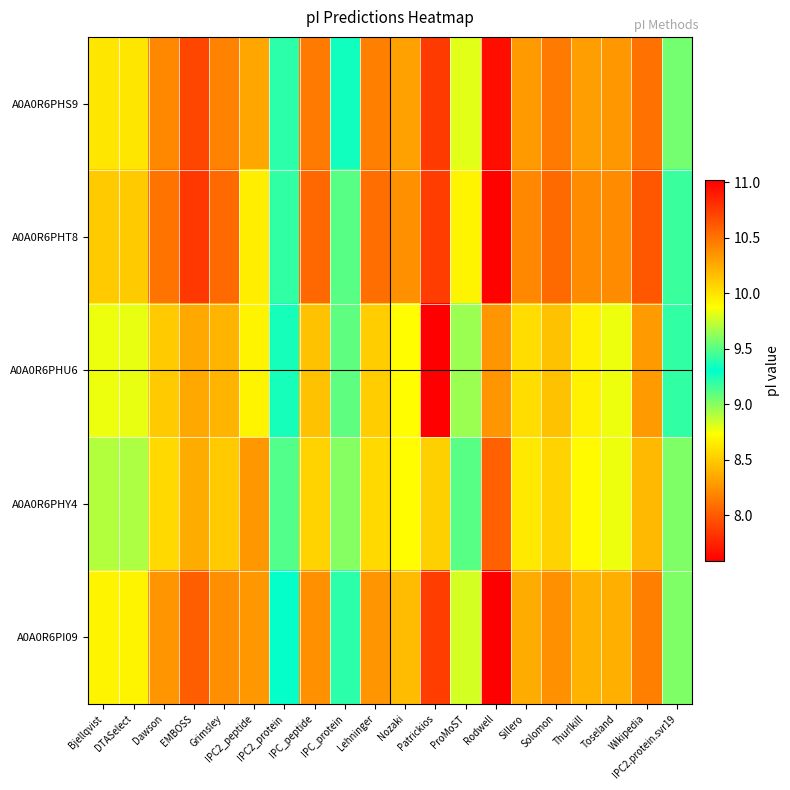

Reading left to right, extract all data points from this chart.

A0A0R6PHS9: Bjellqvist=10.0	DTASelect=10.0	Dawson=10.4	EMBOSS=10.7	Grimsley=10.4	IPC2_peptide=8.3	IPC2_protein=9.2	IPC_peptide=10.5	IPC_protein=9.3	Lehninger=10.5	Nozaki=10.3	Patrickios=10.8	ProMoST=9.8	Rodwell=10.9	Sillero=10.3	Solomon=10.5	Thurlkill=10.3	Toseland=10.3	Wikipedia=10.5	IPC2.protein.svr19=9.0
A0A0R6PHT8: Bjellqvist=10.1	DTASelect=10.1	Dawson=10.5	EMBOSS=10.8	Grimsley=10.5	IPC2_peptide=8.7	IPC2_protein=9.4	IPC_peptide=10.6	IPC_protein=9.5	Lehninger=10.5	Nozaki=10.4	Patrickios=10.7	ProMoST=9.9	Rodwell=11.0	Sillero=10.4	Solomon=10.5	Thurlkill=10.4	Toseland=10.4	Wikipedia=10.6	IPC2.protein.svr19=9.2
A0A0R6PHU6: Bjellqvist=9.8	DTASelect=9.8	Dawson=10.1	EMBOSS=10.3	Grimsley=10.2	IPC2_peptide=8.7	IPC2_protein=9.4	IPC_peptide=10.1	IPC_protein=9.5	Lehninger=10.1	Nozaki=9.9	Patrickios=7.6	ProMoST=9.6	Rodwell=10.3	Sillero=10.0	Solomon=10.1	Thurlkill=9.9	Toseland=9.8	Wikipedia=10.3	IPC2.protein.svr19=9.2
A0A0R6PHY4: Bjellqvist=9.7	DTASelect=9.7	Dawson=10.0	EMBOSS=10.2	Grimsley=10.1	IPC2_peptide=8.3	IPC2_protein=9.1	IPC_peptide=10.1	IPC_protein=9.0	Lehninger=10.0	Nozaki=9.9	Patrickios=10.1	ProMoST=9.5	Rodwell=10.6	Sillero=10.0	Solomon=10.1	Thurlkill=9.9	Toseland=9.8	Wikipedia=10.2	IPC2.protein.svr19=9.0
A0A0R6PI09: Bjellqvist=9.9	DTASelect=9.9	Dawson=10.3	EMBOSS=10.6	Grimsley=10.4	IPC2_peptide=8.3	IPC2_protein=9.3	IPC_peptide=10.4	IPC_protein=9.2	Lehninger=10.3	Nozaki=10.2	Patrickios=10.7	ProMoST=9.8	Rodwell=11.0	Sillero=10.2	Solomon=10.4	Thurlkill=10.2	Toseland=10.2	Wikipedia=10.5	IPC2.protein.svr19=9.0